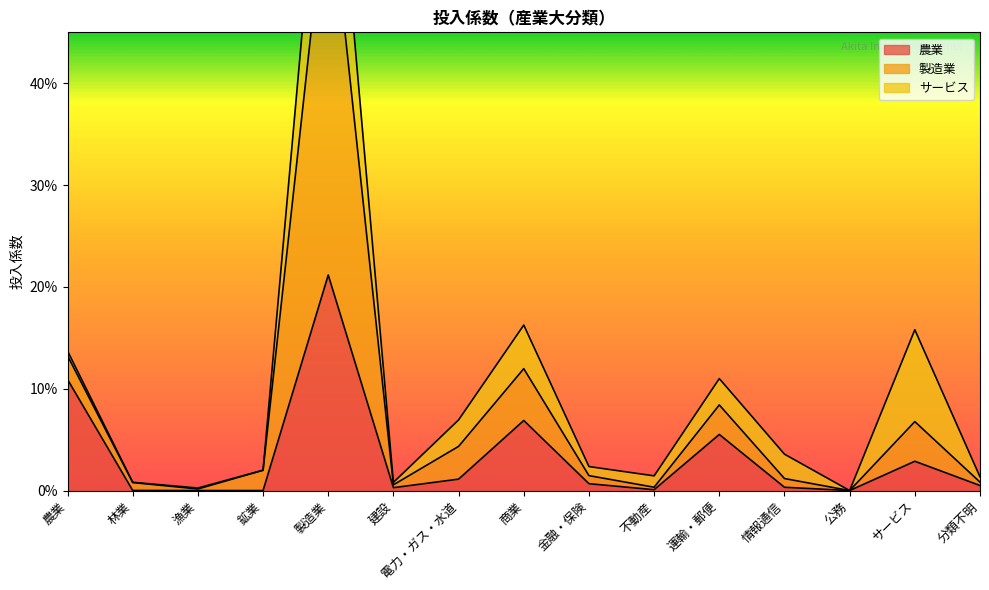

The 製造業 series shows 0.0 at 鉱業. True or false?

True